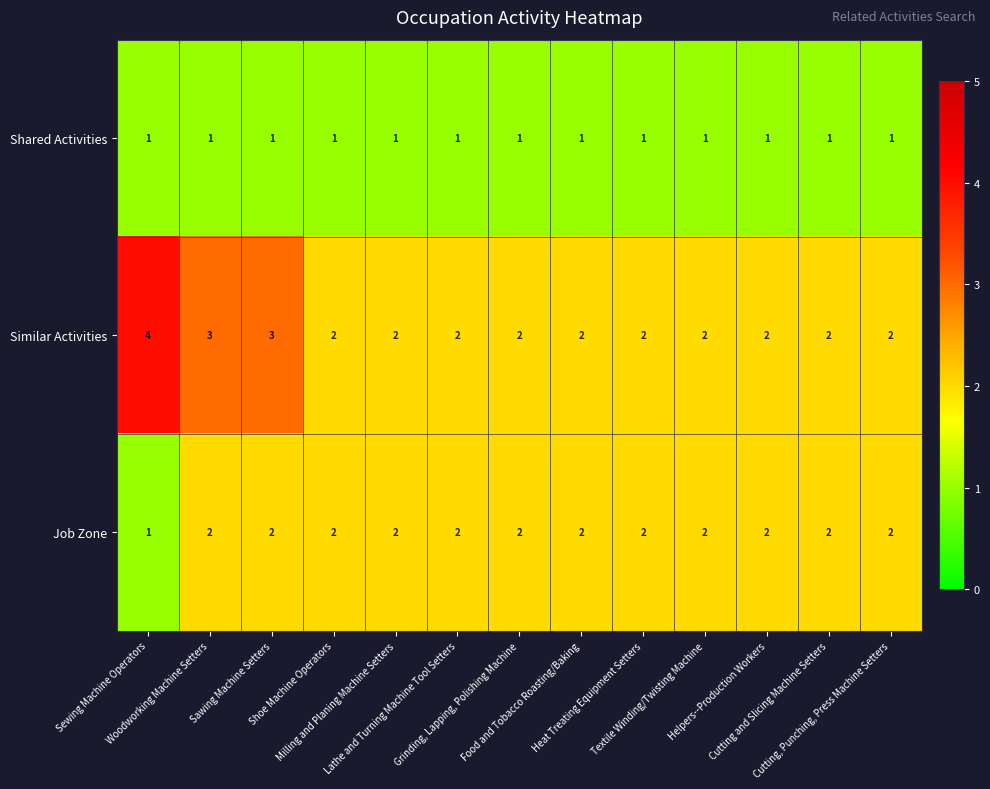

Which series has the widest spread of values?

Similar Activities